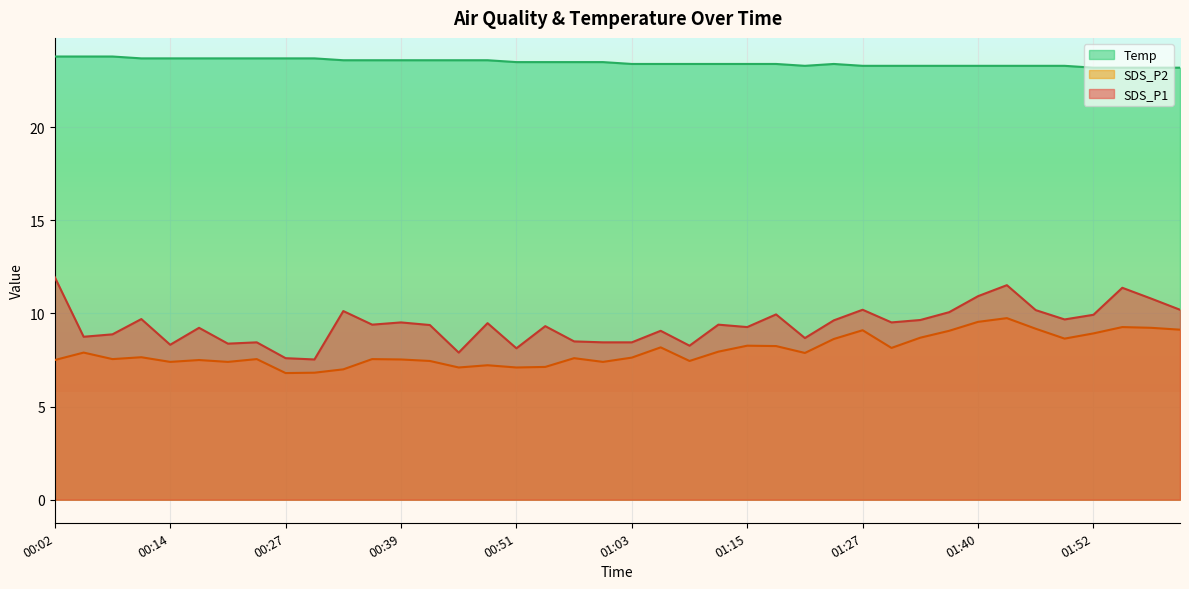

What is the difference between the SDS_P1 values at 01:58 and 01:55?

0.6